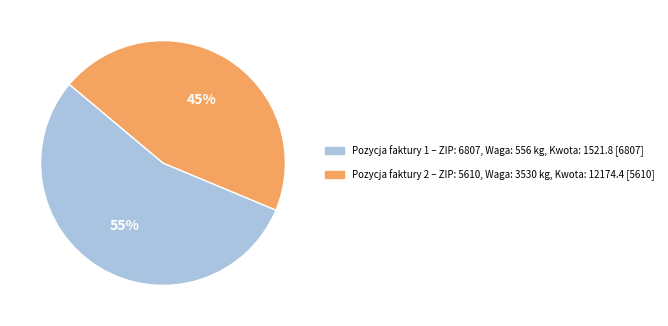

Is there any slice that represents more than half of the pie?

Yes